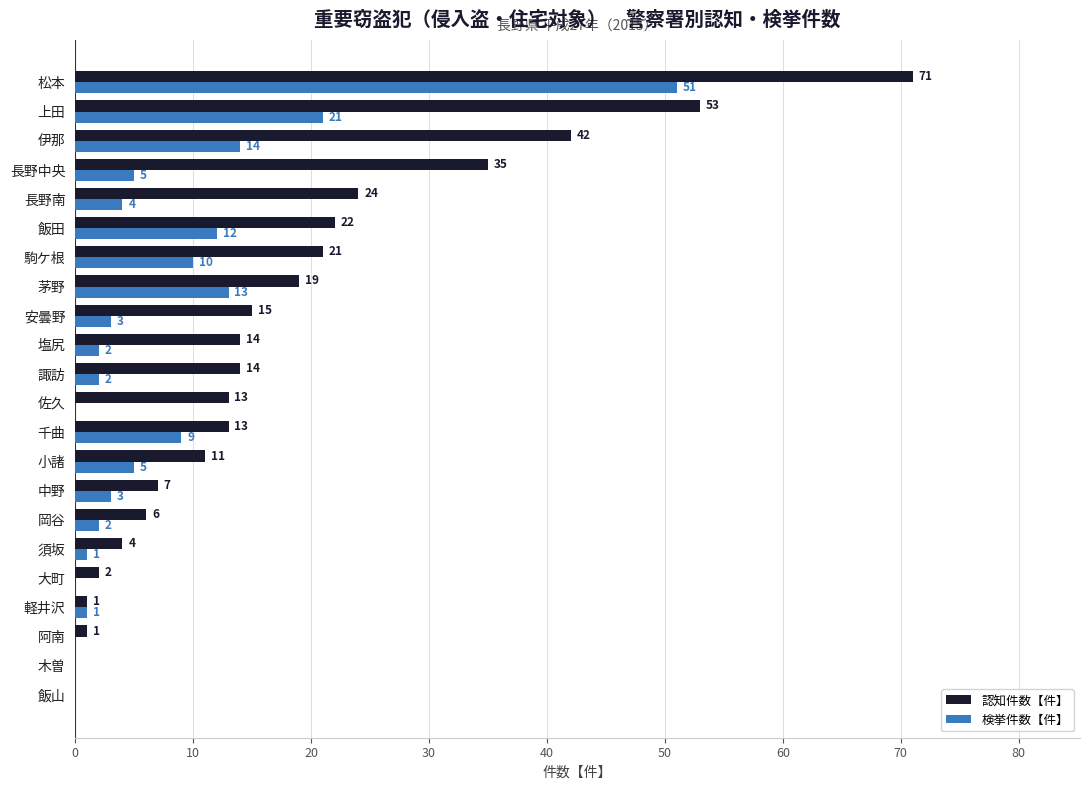

The 検挙件数【件】 series shows 5 at 小諸. True or false?

True